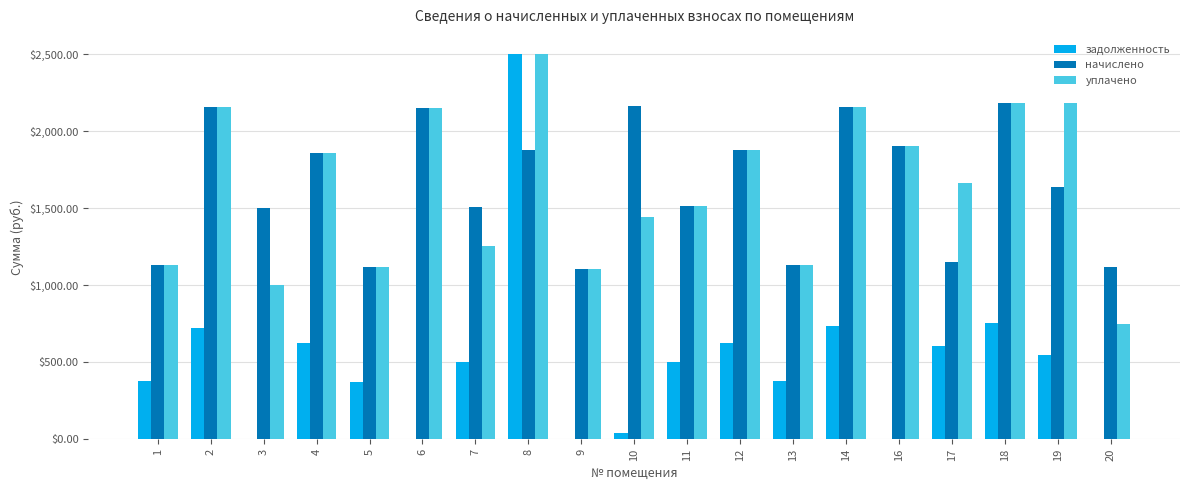

The уплачено series shows 1117.2 at 5. True or false?

True